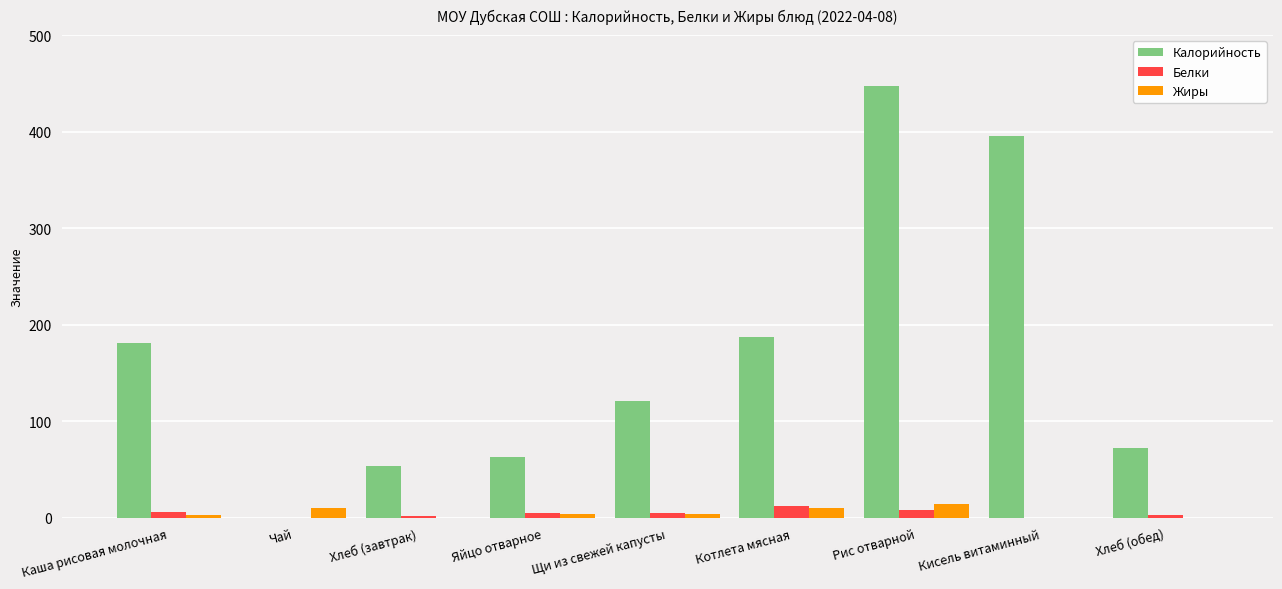

Is it true that Жиры equals 10.3 at Котлета мясная?

True